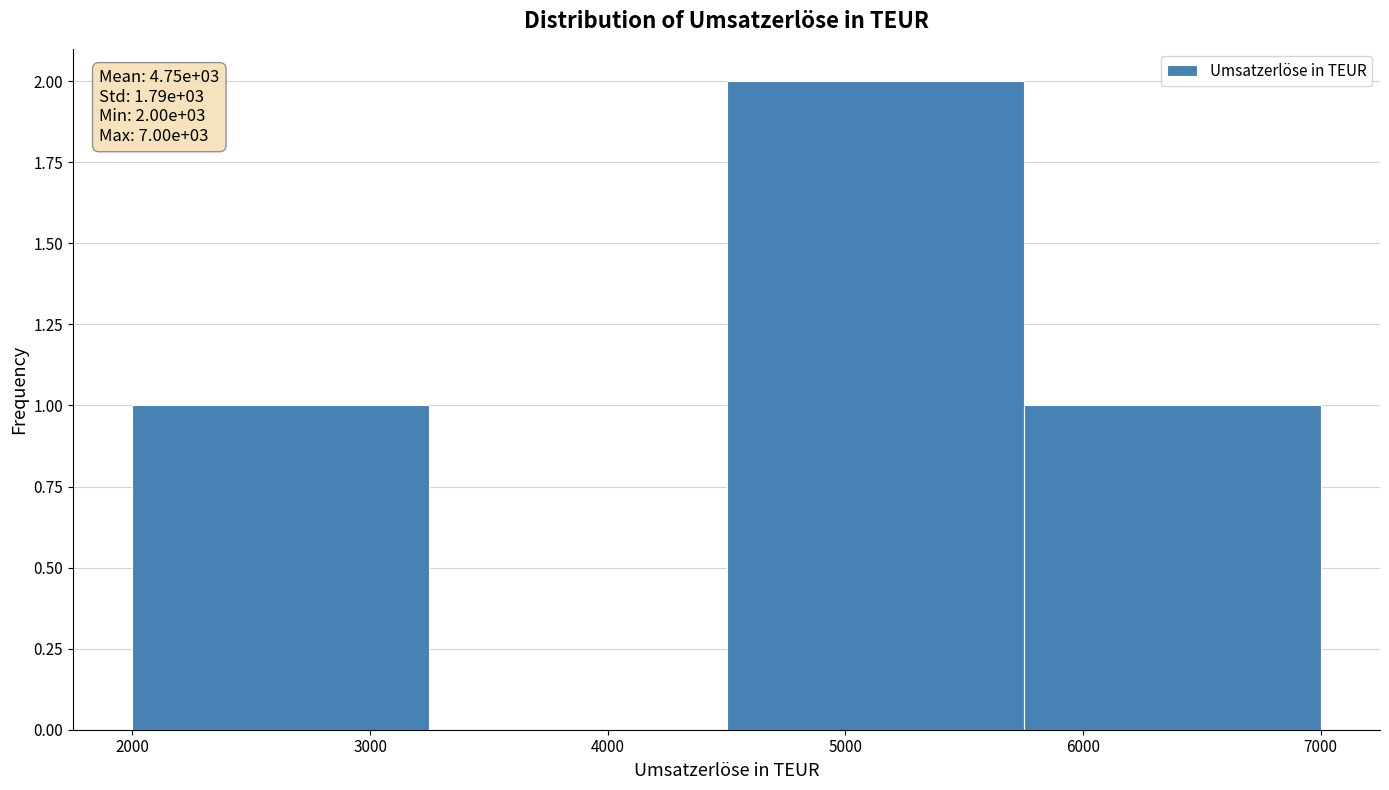

Which range on the x-axis has the tallest bar?

4500 to 5750